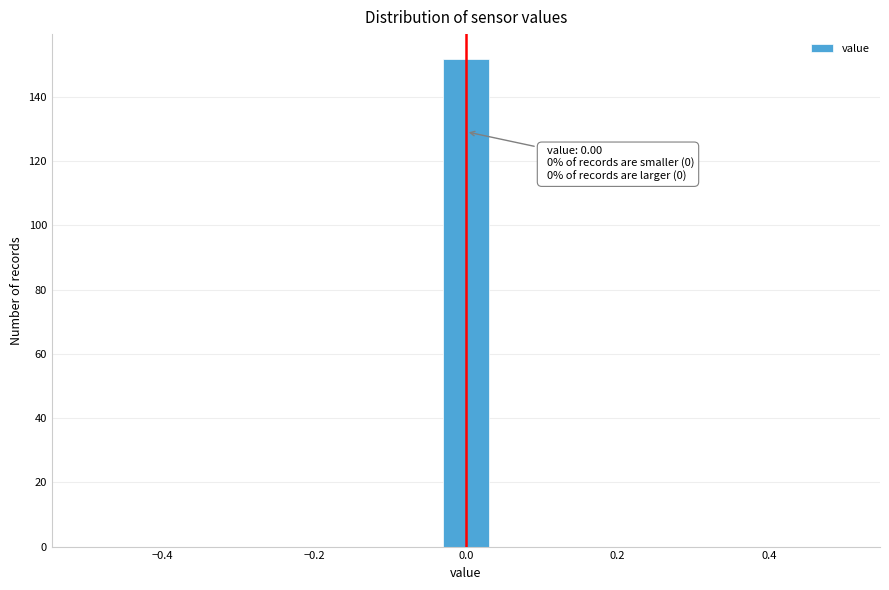

Around what value on the x-axis is the tallest bar? Give the approximate position of its centre, as read against the axis.

0.00